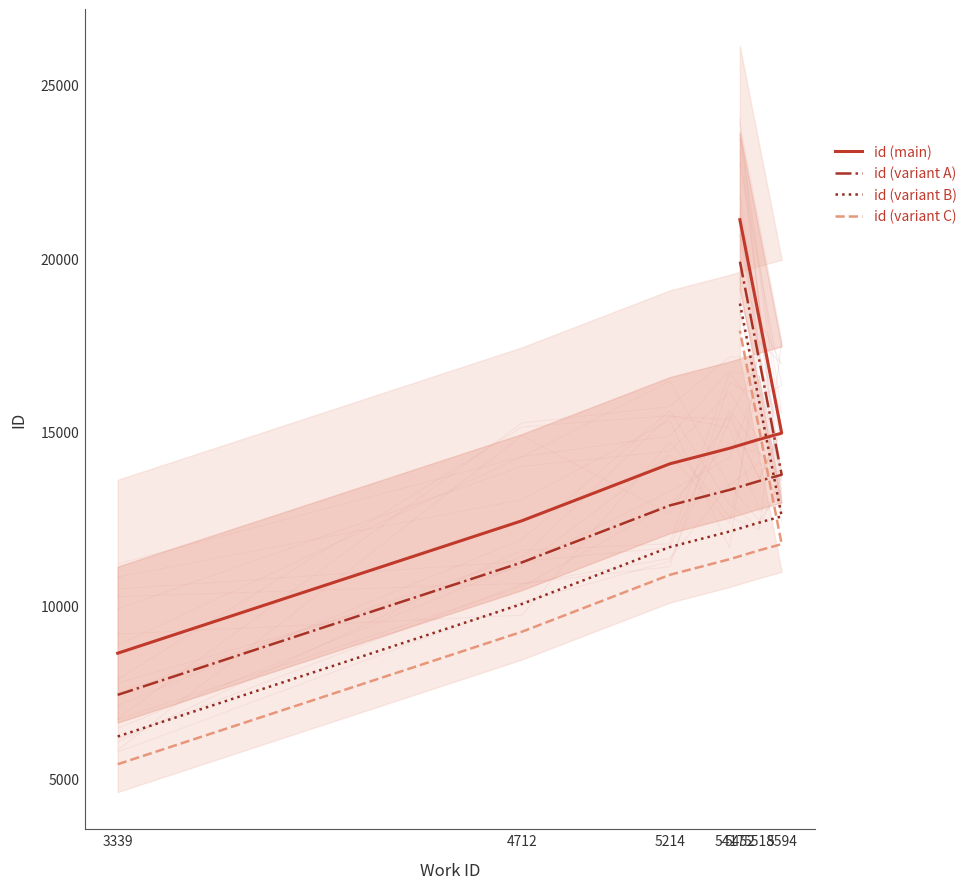

Where does the id (variant C) series first go above 11320?

5518